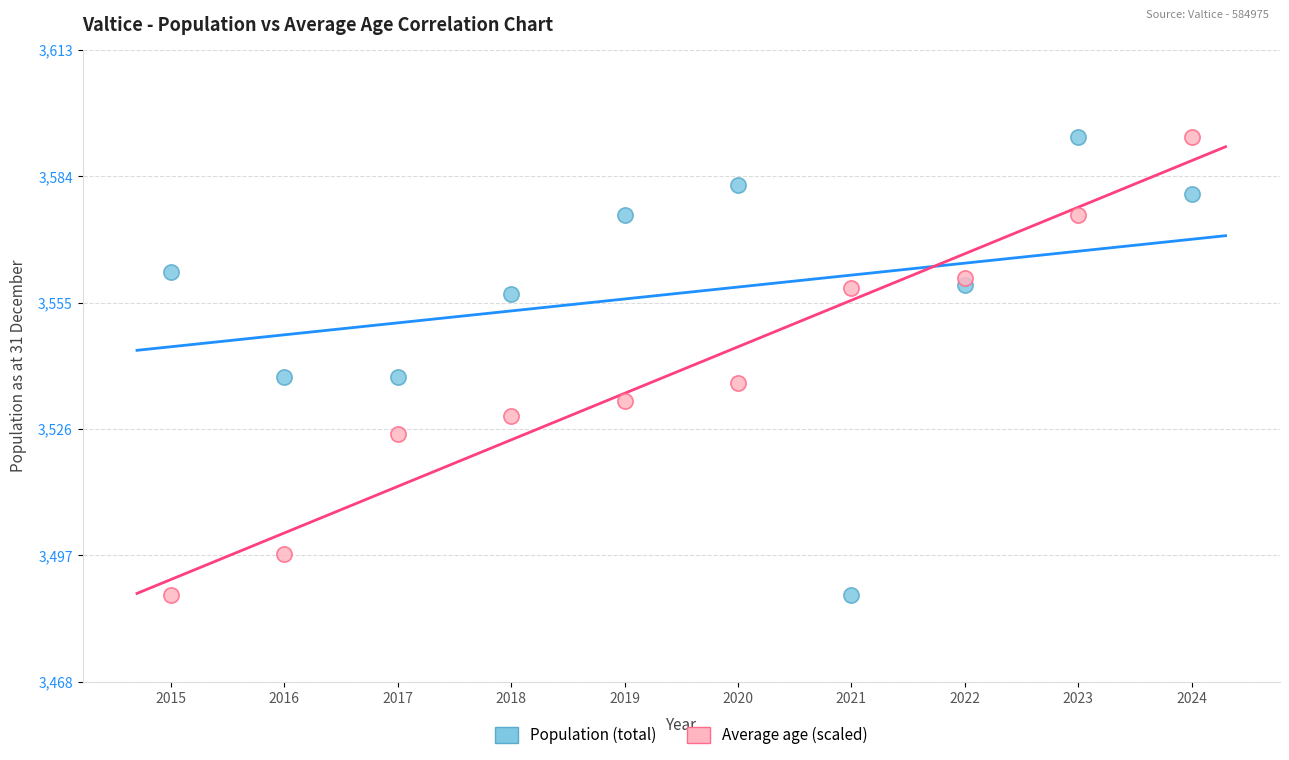

Across all data points, what is the range of Y values (max minus min)?

105.0